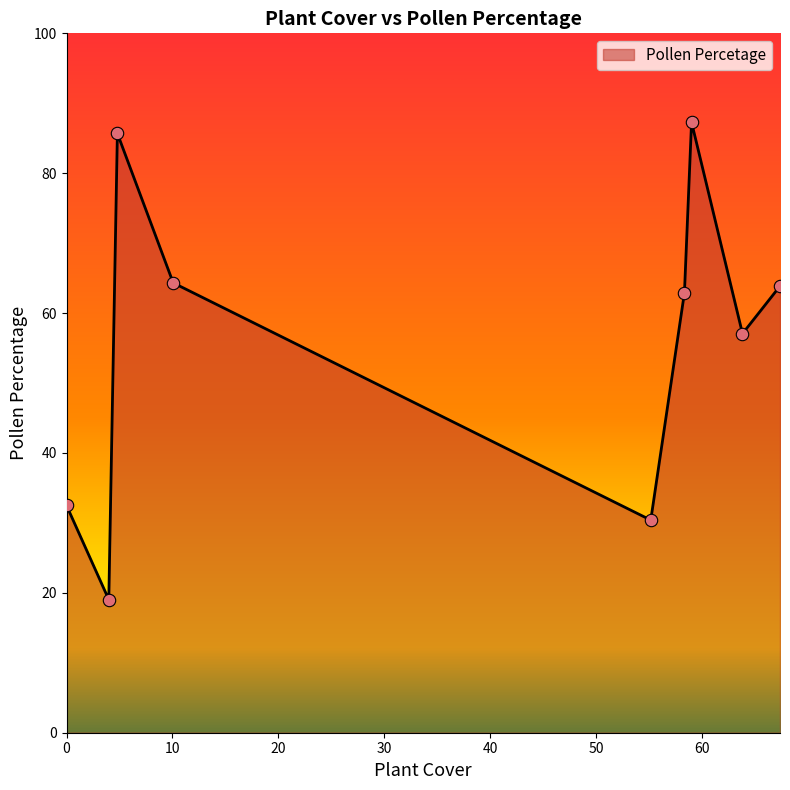

What is the maximum value shown in the chart?

87.3